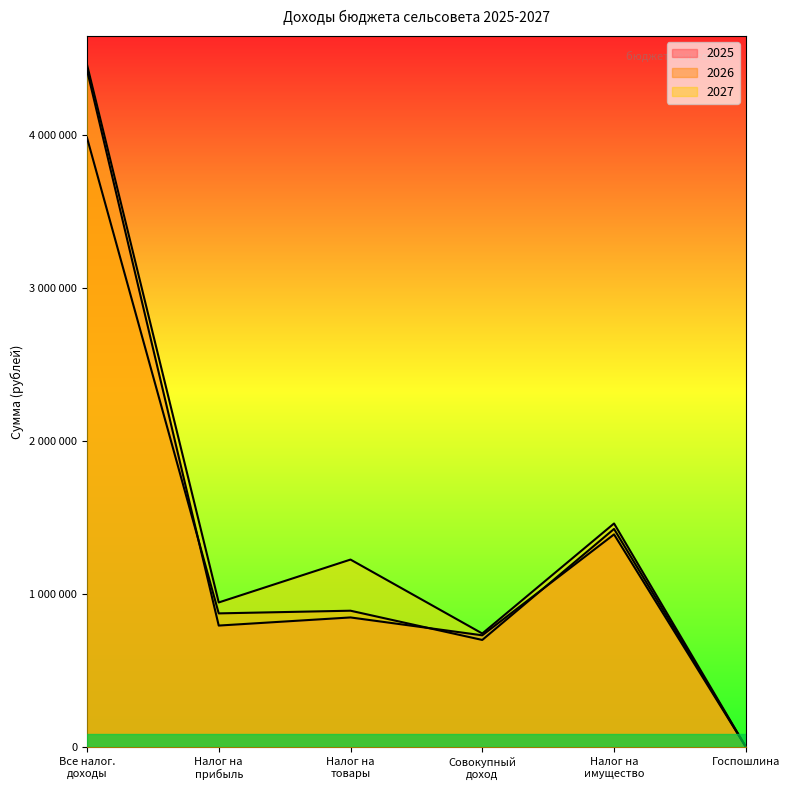

Is it true that 2027 equals 1226500.0 at Налог на товары?

True